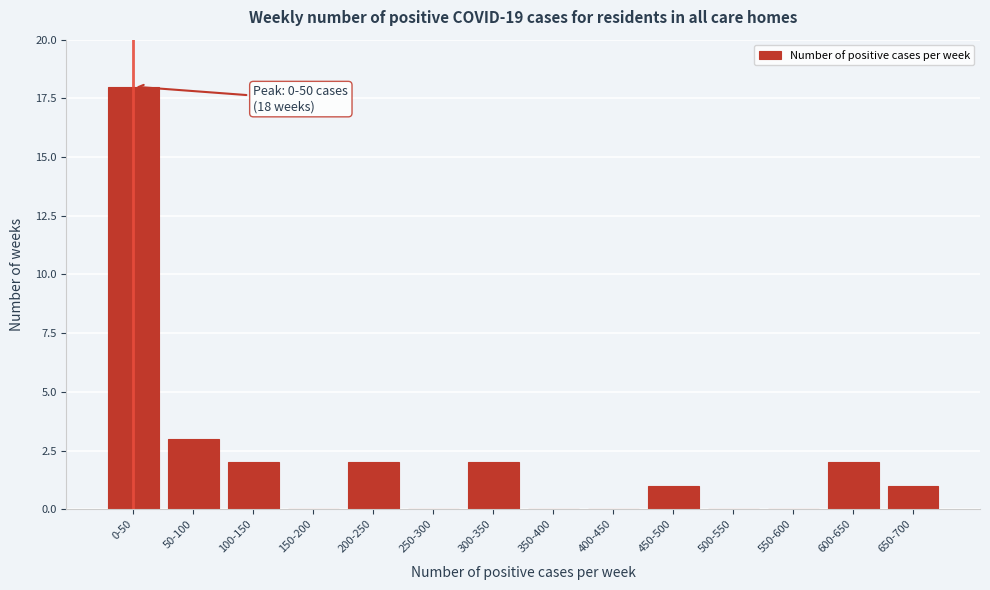

Reading left to right, transcribe all the data shown in this chart.

0-50=18	50-100=3	100-150=2	150-200=0	200-250=2	250-300=0	300-350=2	350-400=0	400-450=0	450-500=1	500-550=0	550-600=0	600-650=2	650-700=1